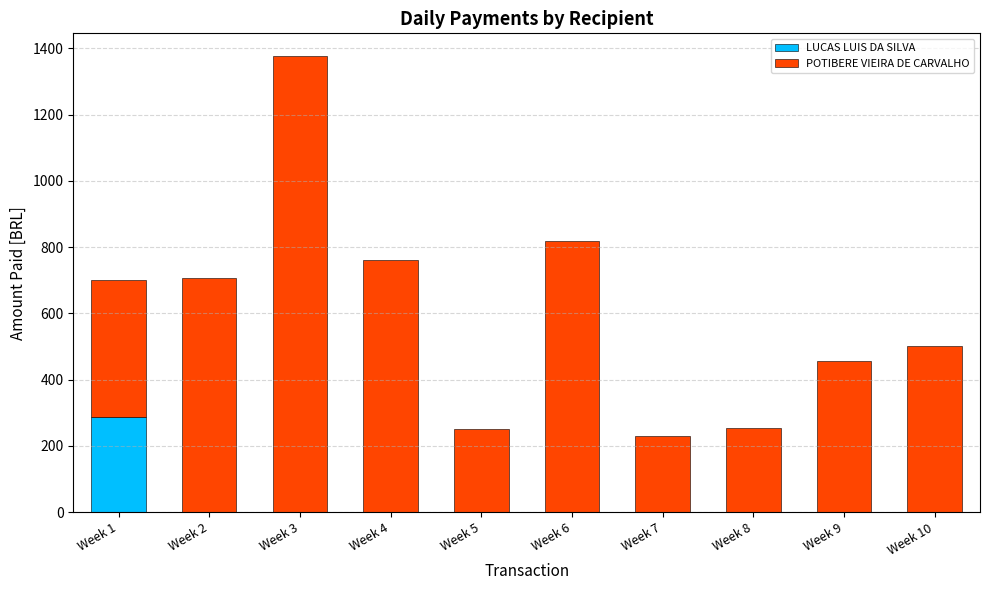

The value of LUCAS LUIS DA SILVA at Week 4 is 0.0. True or false?

True